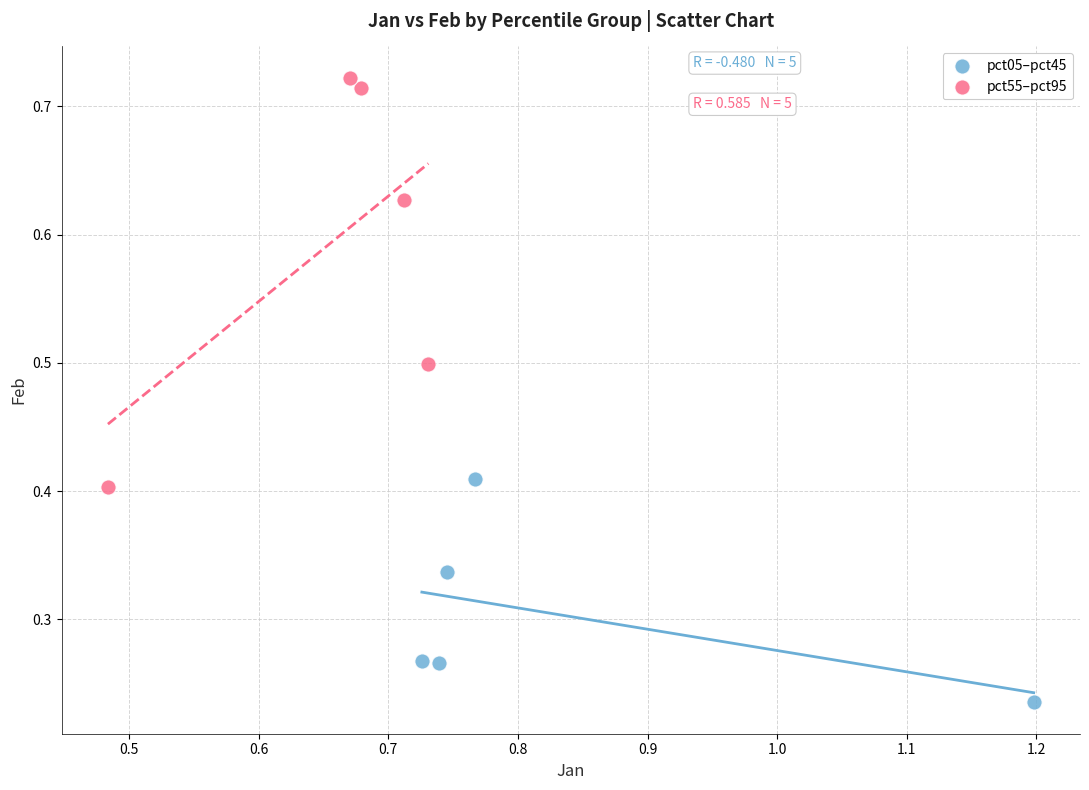

Which series contains the highest Y value?

pct55–pct95